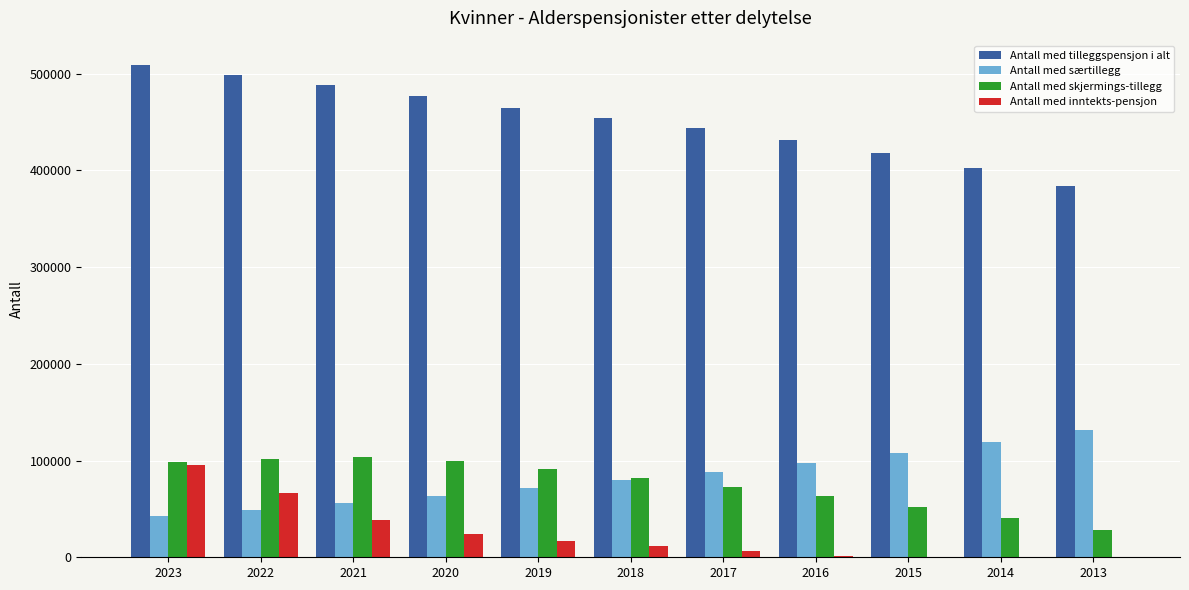

What is the maximum value for Antall med skjermings-tillegg?

103936